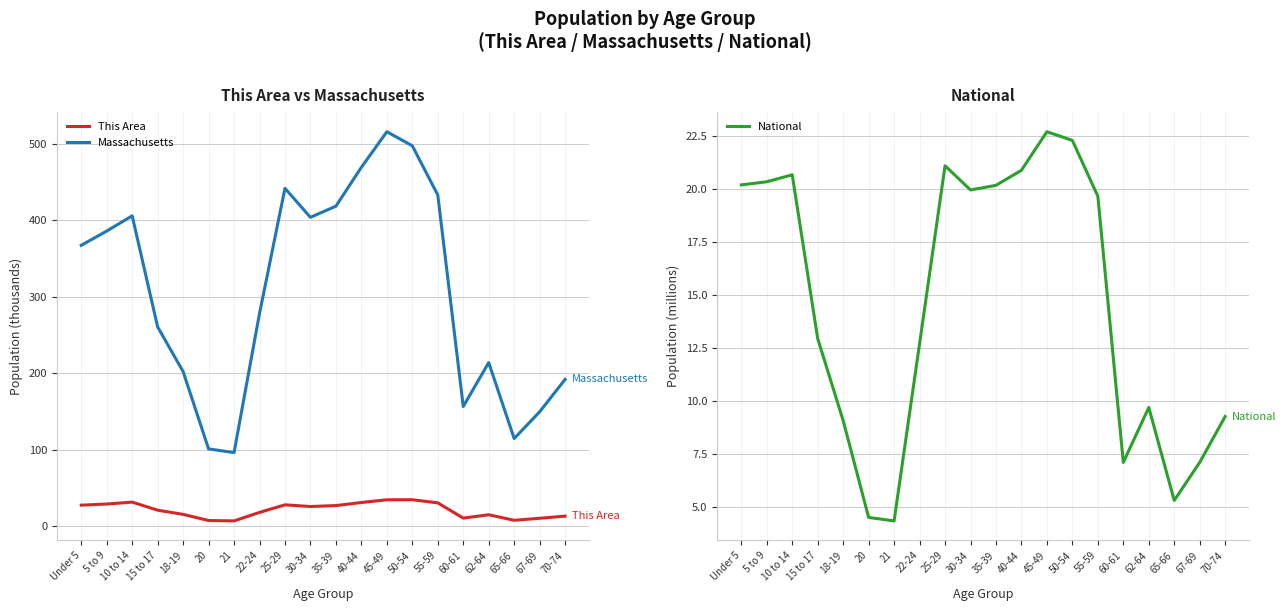

Reading right to left, transcribe all the data shown in this chart.

This Area: 70-74=13.4	67-69=10.6	65-66=8.0	62-64=15.2	60-61=10.8	55-59=30.7	50-54=34.8	45-49=34.8	40-44=31.2	35-39=27.2	30-34=26.0	25-29=28.2	22-24=18.3	21=7.2	20=7.7	18-19=15.7	15 to 17=21.2	10 to 14=31.7	5 to 9=29.2	Under 5=27.7
Massachusetts: 70-74=192.0	67-69=149.7	65-66=114.8	62-64=214.0	60-61=156.6	55-59=432.8	50-54=497.0	45-49=515.4	40-44=469.0	35-39=418.2	30-34=403.6	25-29=441.5	22-24=278.0	21=96.4	20=101.2	18-19=202.2	15 to 17=260.5	10 to 14=405.6	5 to 9=385.7	Under 5=367.1
National: 70-74=9.3	67-69=7.1	65-66=5.3	62-64=9.7	60-61=7.1	55-59=19.7	50-54=22.3	45-49=22.7	40-44=20.9	35-39=20.2	30-34=20.0	25-29=21.1	22-24=12.7	21=4.4	20=4.5	18-19=9.1	15 to 17=13.0	10 to 14=20.7	5 to 9=20.3	Under 5=20.2